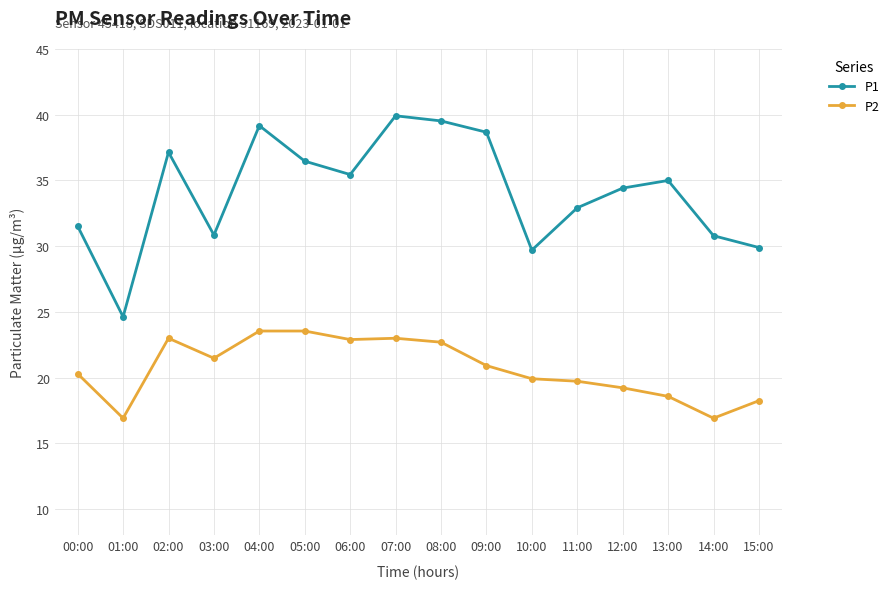

True or false: P2 has more than 1 interior local peaks.

True